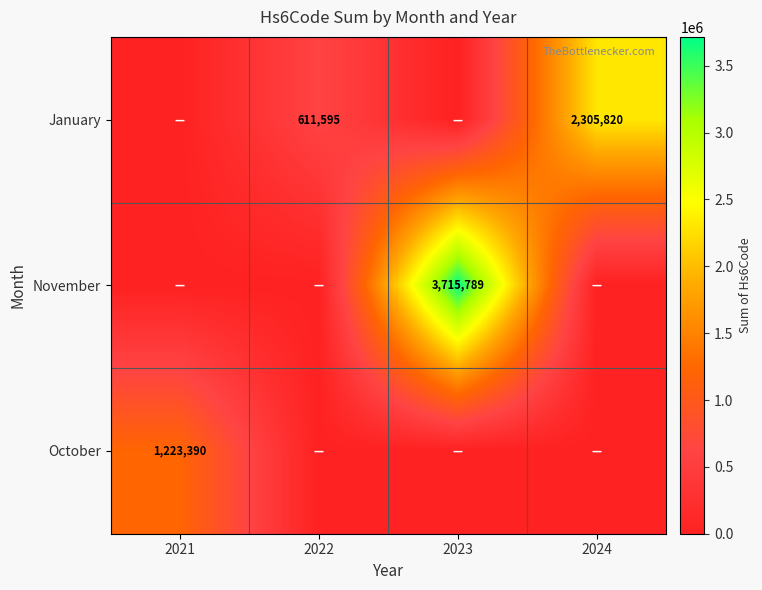

Is the value of November at 2023 greater than the value of January at 2022?

Yes